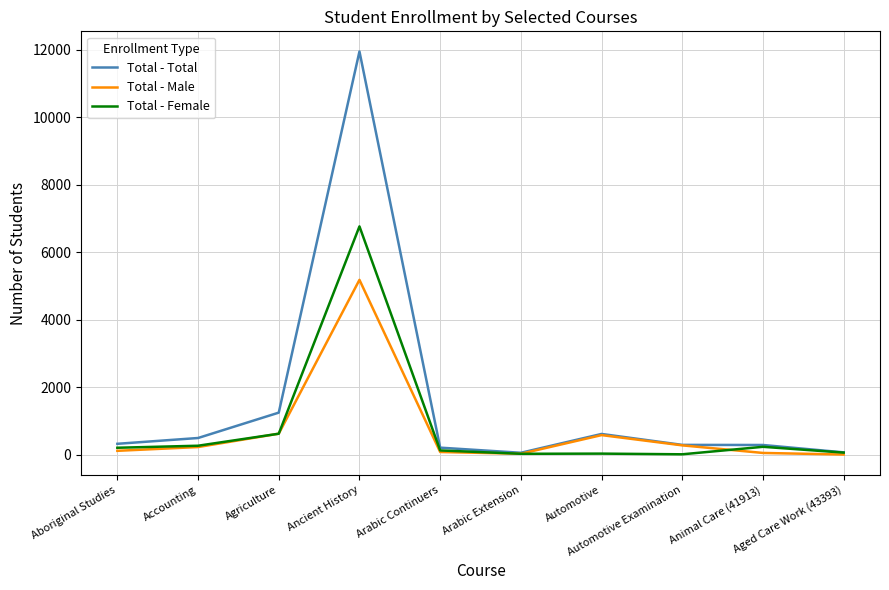

Where is the first local minimum for Total - Total?

Arabic Extension